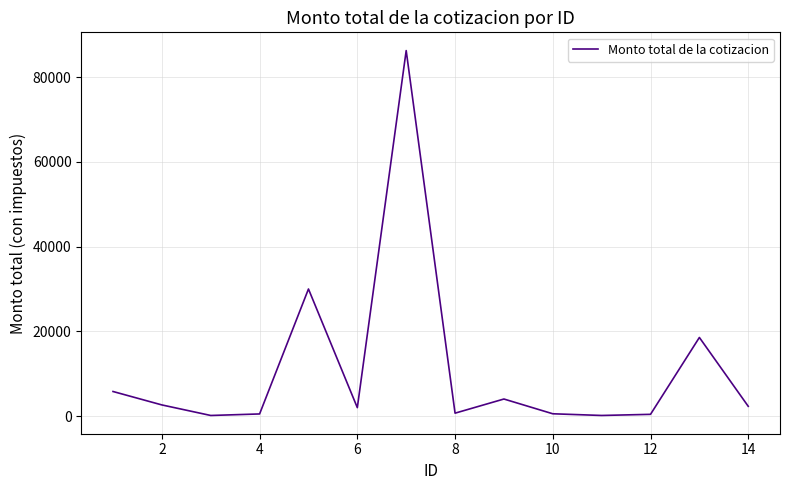

What is the difference between the maximum and minimum values?

86147.4